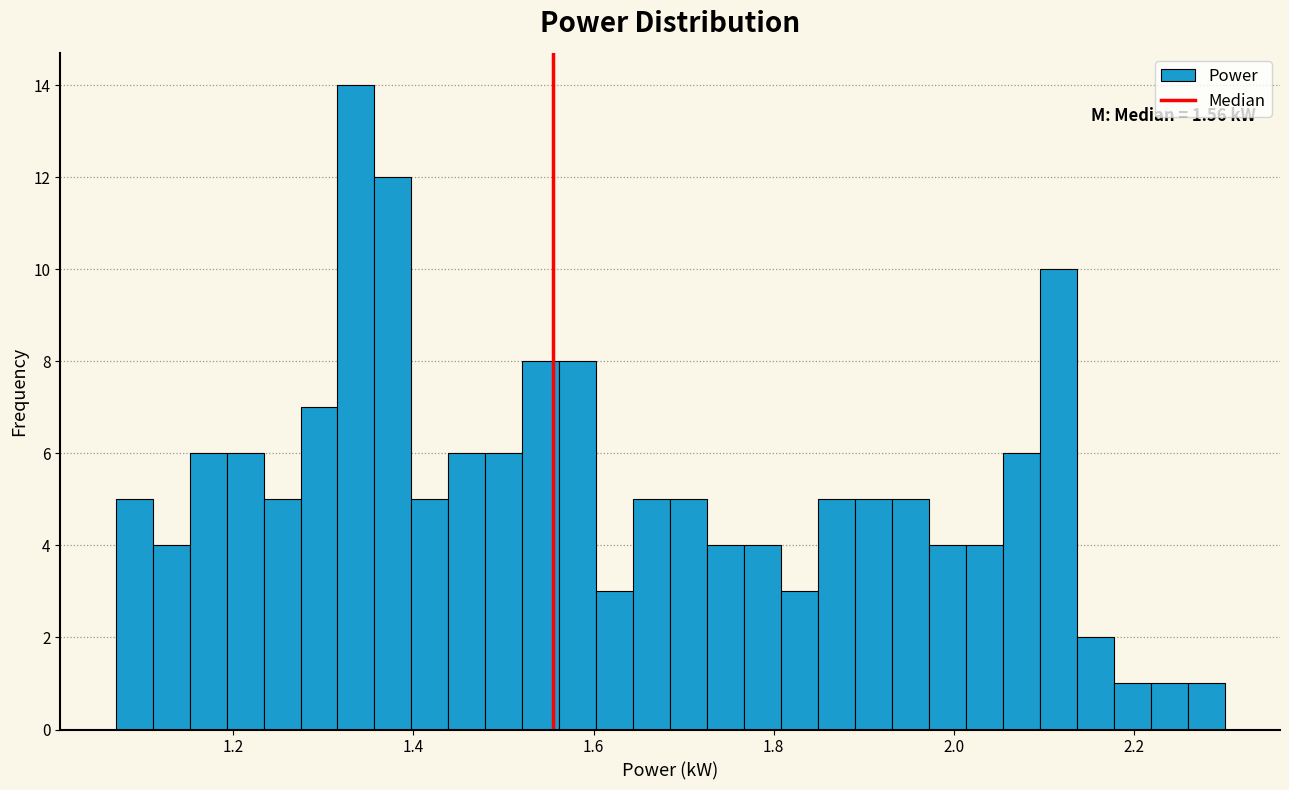

Read against the x-axis, roughly where is the centre of the tallest bar?

1.34